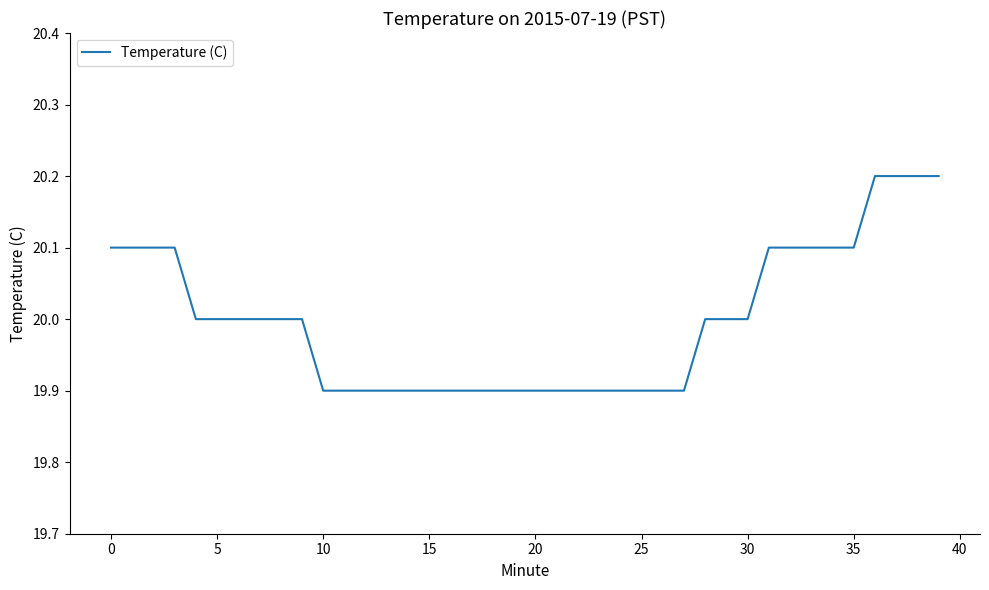

What is the smallest value displayed?

19.9